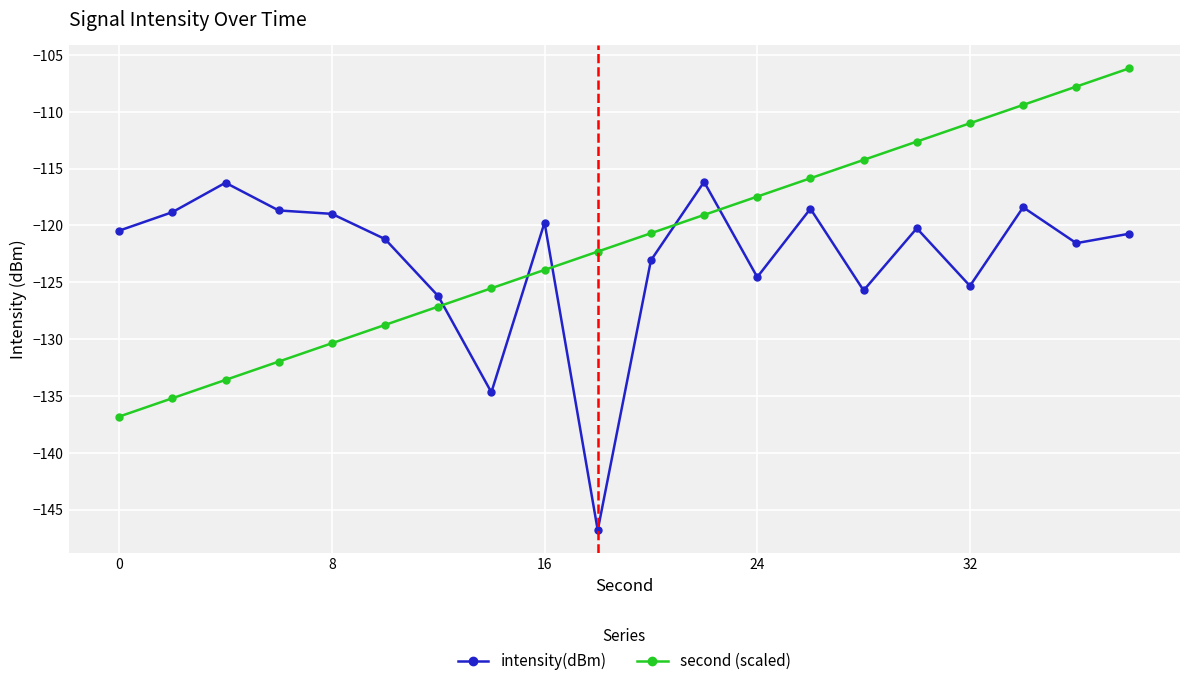

What is the difference between the maximum and minimum values in the intensity(dBm) series?

30.7